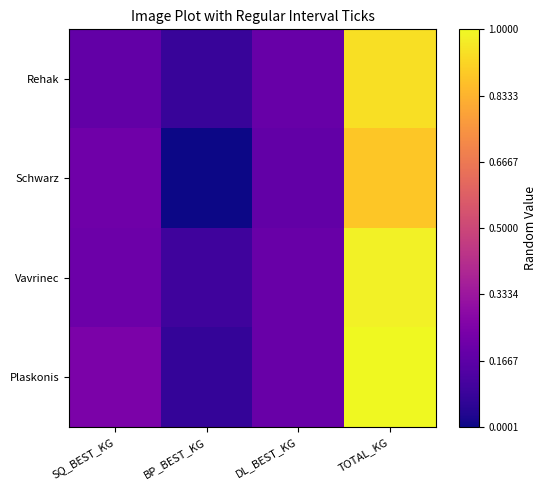

Rank the series at SQ_BEST_KG from lowest to highest value.

Rehak, Vavrinec, Schwarz, Plaskonis